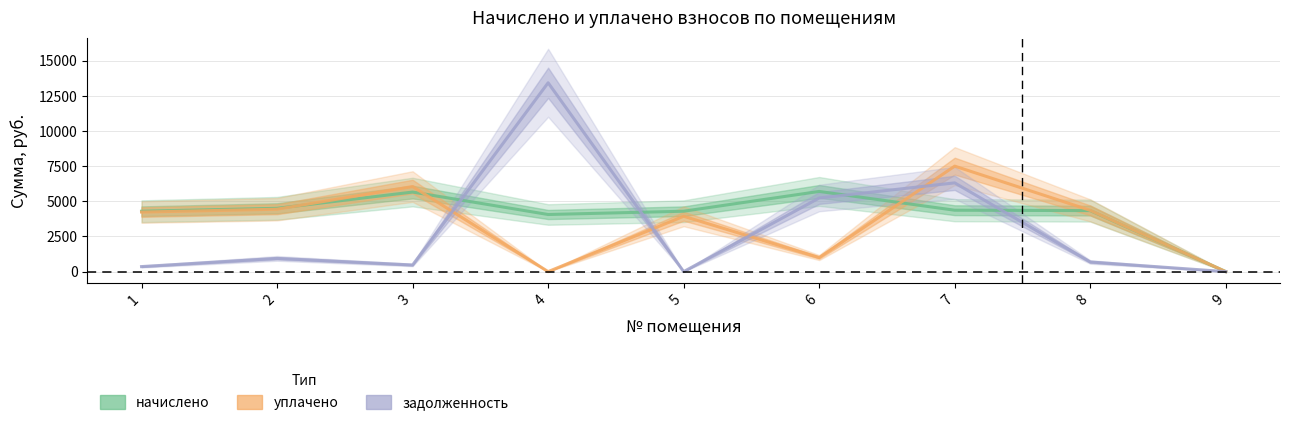

True or false: начислено has a value of 0.0 at 9.

True